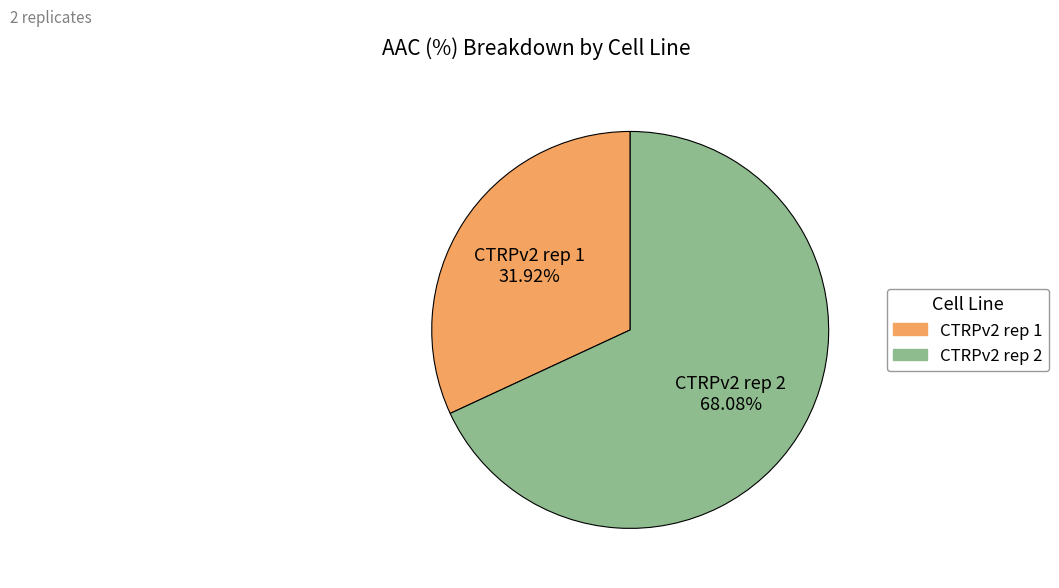

How many segments does this pie chart have?

2